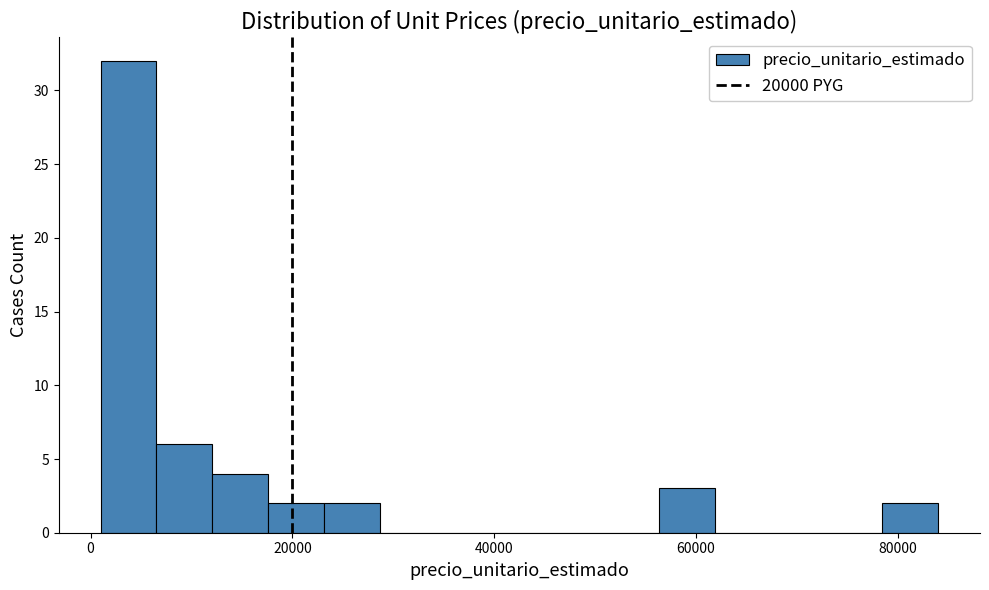

Around what value on the x-axis is the tallest bar? Give the approximate position of its centre, as read against the axis.

4000